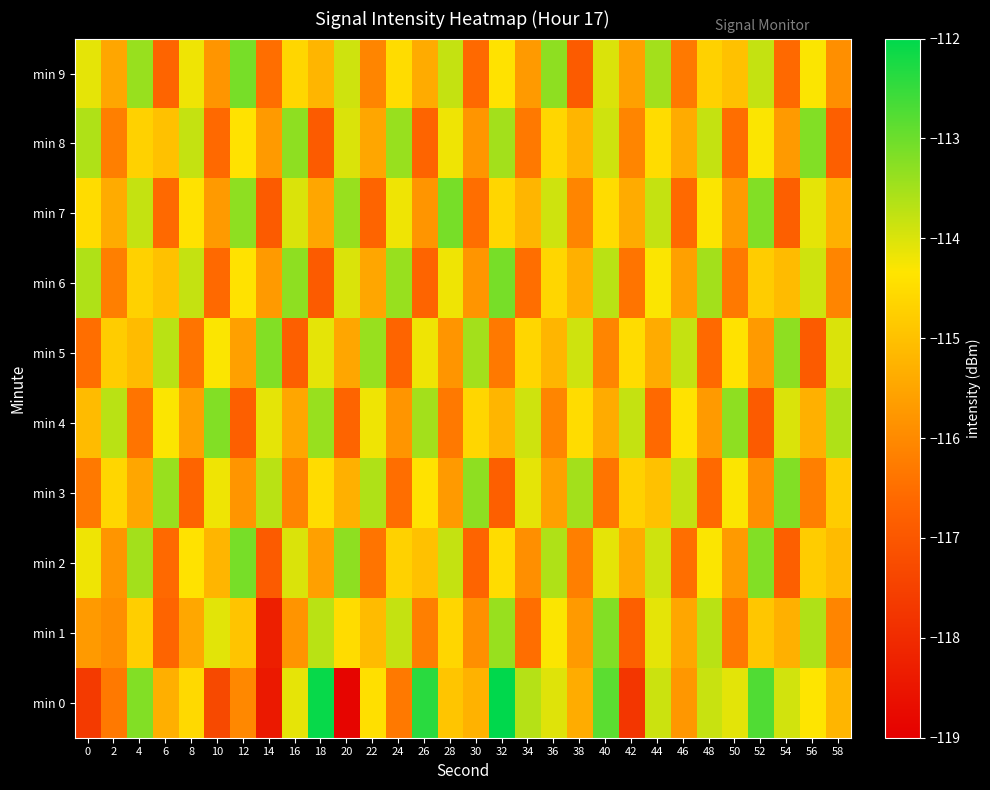

Reading left to right, list all the values displayed in this chart.

min 0: 0=-117.7	2=-116.3	4=-113.2	6=-115.3	8=-114.5	10=-117.3	12=-116.0	14=-118.4	16=-114.1	18=-112.1	20=-118.9	22=-114.5	24=-116.3	26=-112.4	28=-114.9	30=-115.3	32=-112.0	34=-113.7	36=-114.0	38=-115.4	40=-112.8	42=-117.8	44=-113.9	46=-115.8	48=-113.8	50=-114.1	52=-112.7	54=-113.9	56=-114.3	58=-115.2
min 1: 0=-115.7	2=-115.9	4=-114.8	6=-116.7	8=-115.5	10=-114.1	12=-114.9	14=-118.3	16=-115.8	18=-113.7	20=-114.5	22=-115.1	24=-113.8	26=-116.2	28=-114.6	30=-115.9	32=-113.4	34=-116.5	36=-114.3	38=-115.7	40=-113.2	42=-116.8	44=-114.1	46=-115.5	48=-113.7	50=-116.3	52=-114.9	54=-115.3	56=-113.6	58=-116.1
min 2: 0=-114.2	2=-115.8	4=-113.5	6=-116.6	8=-114.4	10=-115.2	12=-113.1	14=-116.9	16=-114.0	18=-115.6	20=-113.3	22=-116.4	24=-114.7	26=-115.0	28=-113.8	30=-116.7	32=-114.5	34=-115.9	36=-113.6	38=-116.2	40=-114.1	42=-115.4	44=-113.9	46=-116.5	48=-114.3	50=-115.7	52=-113.2	54=-116.8	56=-114.8	58=-115.1
min 3: 0=-116.3	2=-114.6	4=-115.5	6=-113.4	8=-116.7	10=-114.2	12=-115.8	14=-113.7	16=-116.1	18=-114.5	20=-115.3	22=-113.6	24=-116.5	26=-114.4	28=-115.7	30=-113.3	32=-116.8	34=-114.1	36=-115.6	38=-113.5	40=-116.4	42=-114.7	44=-115.0	46=-113.8	48=-116.6	50=-114.3	52=-115.9	54=-113.2	56=-116.2	58=-114.8
min 4: 0=-115.1	2=-113.7	4=-116.4	6=-114.3	8=-115.6	10=-113.2	12=-116.8	14=-114.1	16=-115.5	18=-113.4	20=-116.7	22=-114.2	24=-115.8	26=-113.5	28=-116.3	30=-114.6	32=-115.2	34=-113.9	36=-116.1	38=-114.5	40=-115.4	42=-113.8	44=-116.6	46=-114.4	48=-115.7	50=-113.3	52=-116.9	54=-114.0	56=-115.3	58=-113.6
min 5: 0=-116.5	2=-114.8	4=-115.1	6=-113.7	8=-116.4	10=-114.3	12=-115.6	14=-113.2	16=-116.8	18=-114.1	20=-115.5	22=-113.4	24=-116.7	26=-114.2	28=-115.8	30=-113.5	32=-116.3	34=-114.6	36=-115.2	38=-113.9	40=-116.1	42=-114.5	44=-115.4	46=-113.8	48=-116.6	50=-114.4	52=-115.7	54=-113.3	56=-116.9	58=-114.0
min 6: 0=-113.6	2=-116.2	4=-114.7	6=-115.0	8=-113.8	10=-116.6	12=-114.4	14=-115.7	16=-113.3	18=-116.9	20=-114.0	22=-115.5	24=-113.4	26=-116.7	28=-114.2	30=-115.8	32=-113.1	34=-116.5	36=-114.6	38=-115.3	40=-113.7	42=-116.4	44=-114.3	46=-115.6	48=-113.5	50=-116.3	52=-114.8	54=-115.1	56=-113.9	58=-116.1
min 7: 0=-114.5	2=-115.4	4=-113.8	6=-116.6	8=-114.4	10=-115.7	12=-113.3	14=-116.9	16=-114.0	18=-115.5	20=-113.4	22=-116.7	24=-114.2	26=-115.8	28=-113.1	30=-116.5	32=-114.6	34=-115.2	36=-113.9	38=-116.1	40=-114.5	42=-115.4	44=-113.8	46=-116.6	48=-114.3	50=-115.7	52=-113.2	54=-116.8	56=-114.1	58=-115.3
min 8: 0=-113.6	2=-116.2	4=-114.7	6=-115.0	8=-113.8	10=-116.6	12=-114.4	14=-115.7	16=-113.3	18=-116.9	20=-114.0	22=-115.5	24=-113.4	26=-116.7	28=-114.2	30=-115.8	32=-113.5	34=-116.3	36=-114.6	38=-115.2	40=-113.9	42=-116.1	44=-114.5	46=-115.4	48=-113.8	50=-116.5	52=-114.3	54=-115.7	56=-113.2	58=-116.8
min 9: 0=-114.1	2=-115.5	4=-113.4	6=-116.7	8=-114.2	10=-115.8	12=-113.1	14=-116.5	16=-114.6	18=-115.2	20=-113.9	22=-116.1	24=-114.5	26=-115.4	28=-113.8	30=-116.6	32=-114.4	34=-115.7	36=-113.3	38=-116.9	40=-114.0	42=-115.6	44=-113.5	46=-116.3	48=-114.7	50=-115.0	52=-113.8	54=-116.6	56=-114.3	58=-115.9